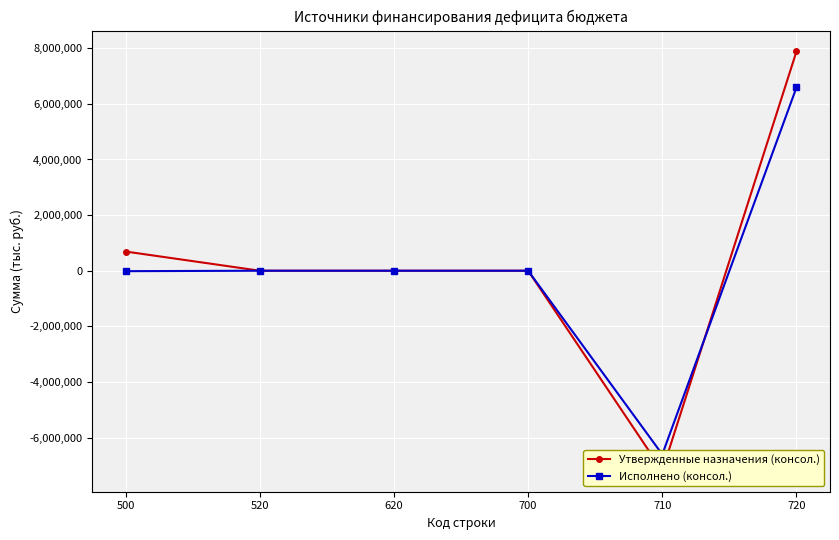

List the series in order of their overall mean, highest first.

Утвержденные назначения (консол.), Исполнено (консол.)